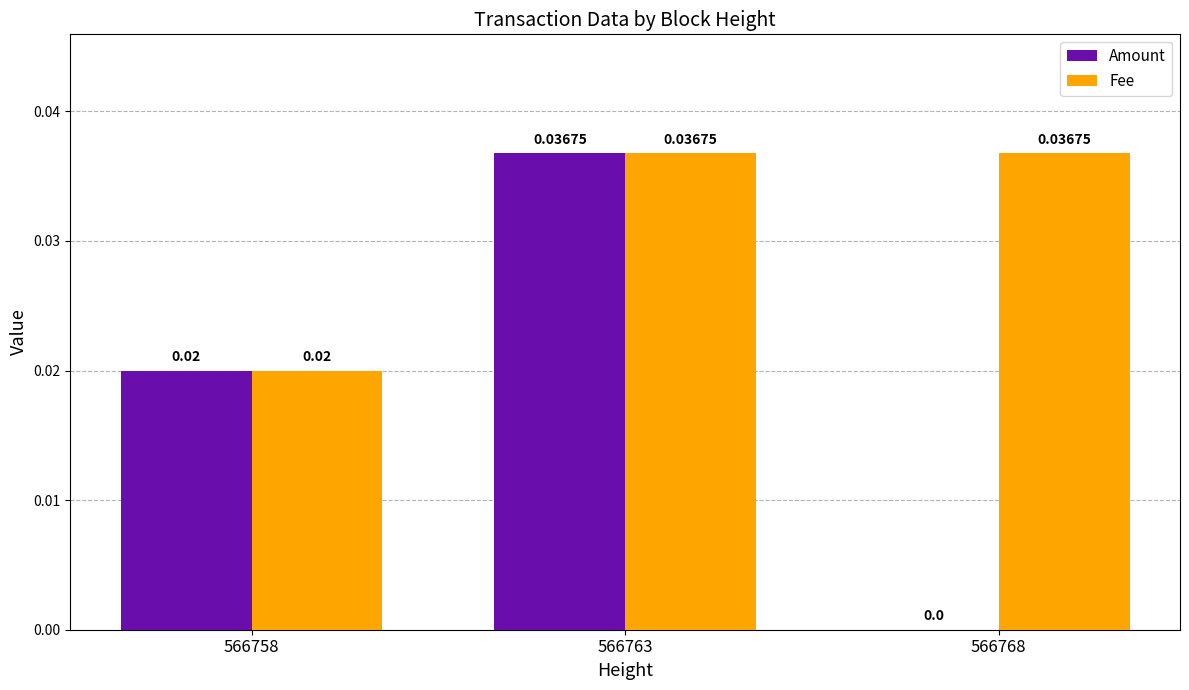

What is the total value across all series at 566763?

0.1